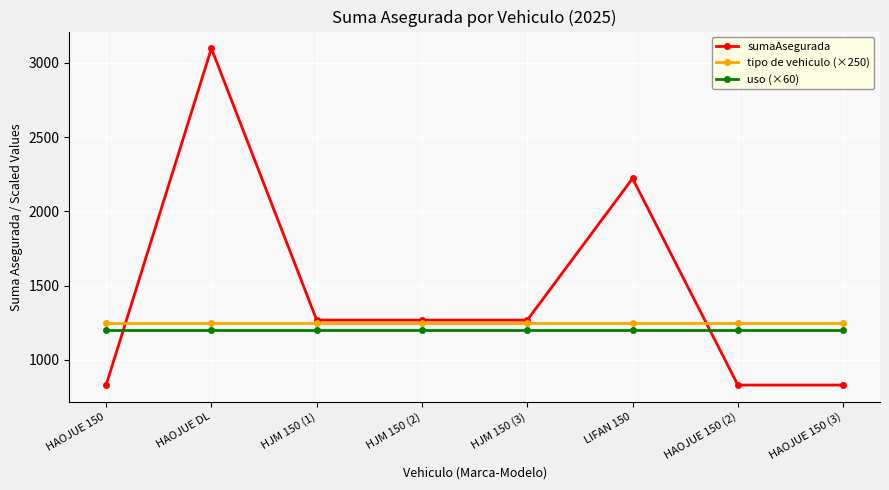

Is this an area chart (filled region under the line)?

No